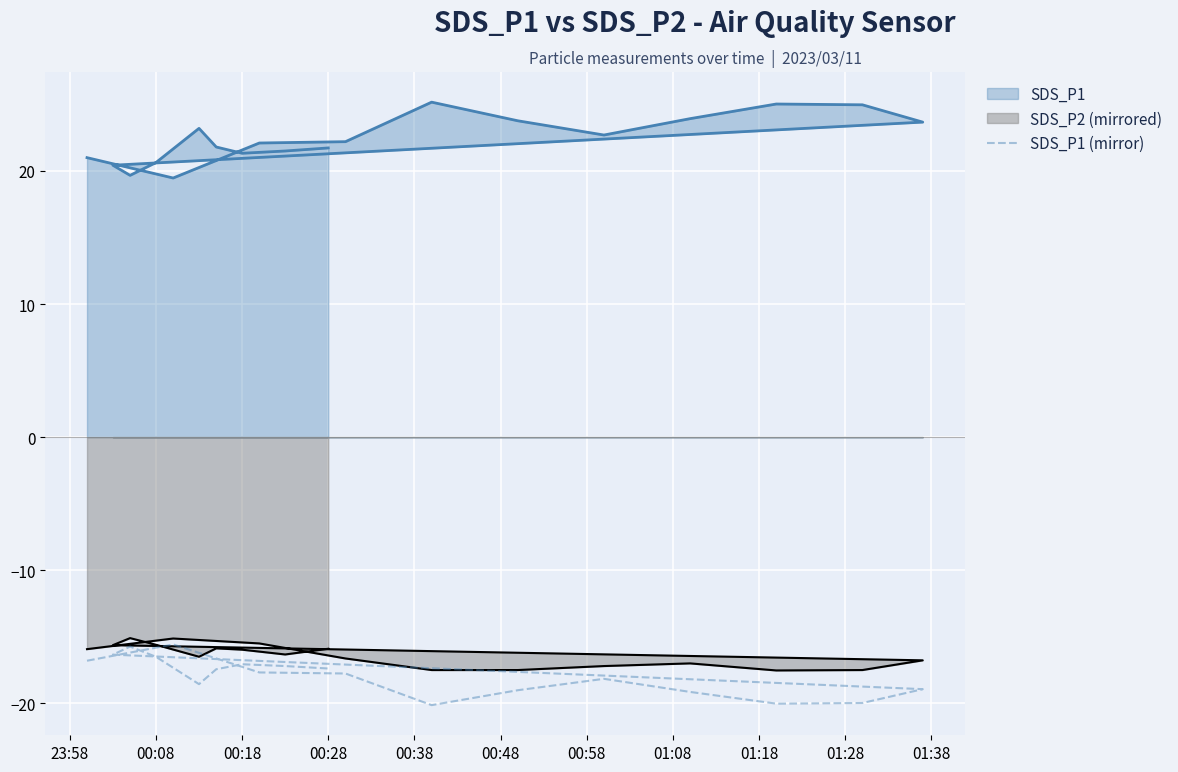

At which label does the data first exceed -17?

23:58